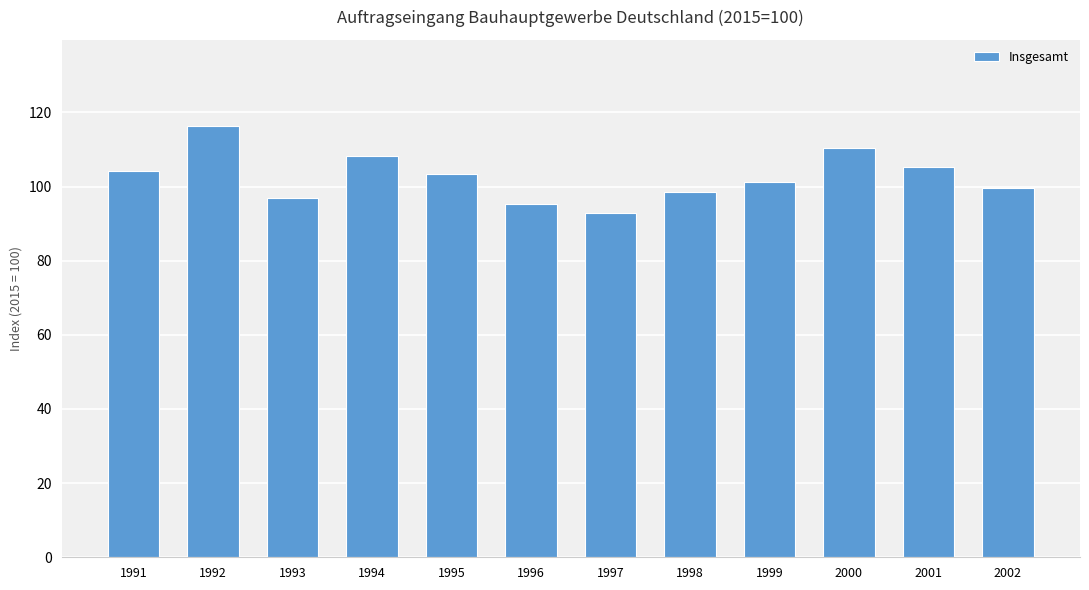

True or false: the data shows 108.2 at 1994.

True